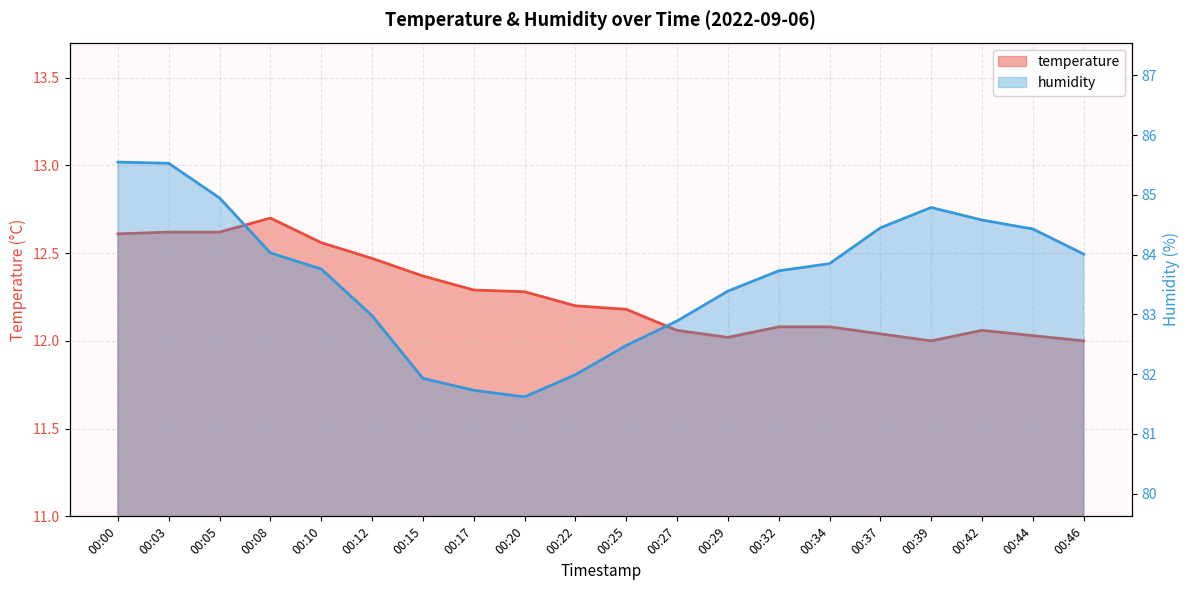

Reading left to right, list all the values displayed in this chart.

temperature: 00:00=12.6	00:03=12.6	00:05=12.6	00:08=12.7	00:10=12.6	00:12=12.5	00:15=12.4	00:17=12.3	00:20=12.3	00:22=12.2	00:25=12.2	00:27=12.1	00:29=12.0	00:32=12.1	00:34=12.1	00:37=12.0	00:39=12.0	00:42=12.1	00:44=12.0	00:46=12.0
humidity: 00:00=85.5	00:03=85.5	00:05=85.0	00:08=84.0	00:10=83.8	00:12=83.0	00:15=81.9	00:17=81.7	00:20=81.6	00:22=82.0	00:25=82.5	00:27=82.9	00:29=83.4	00:32=83.7	00:34=83.8	00:37=84.5	00:39=84.8	00:42=84.6	00:44=84.4	00:46=84.0